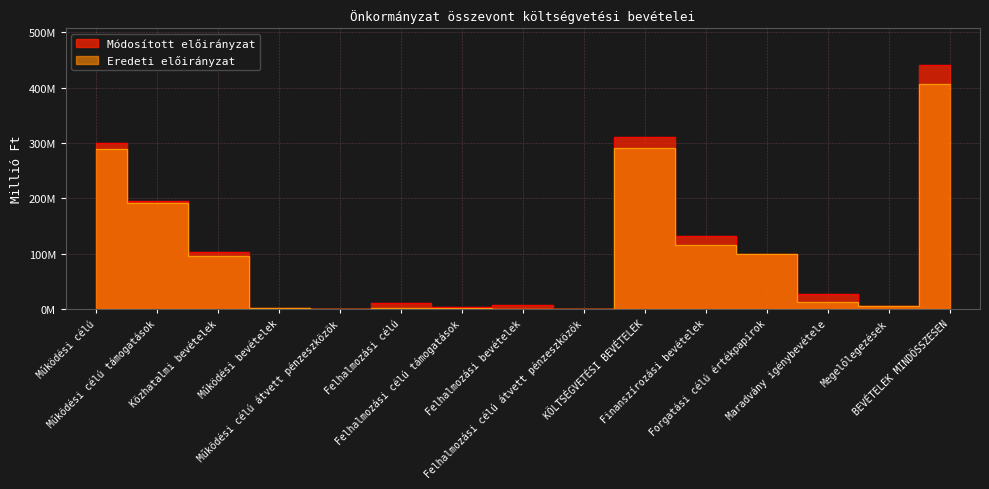

Does the chart display data point markers on the line(s)?

No